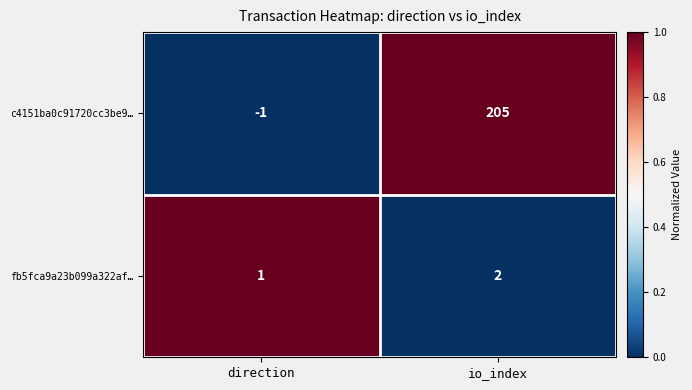

Which series has the largest total across all categories?

c4151ba0c91720cc3be9…